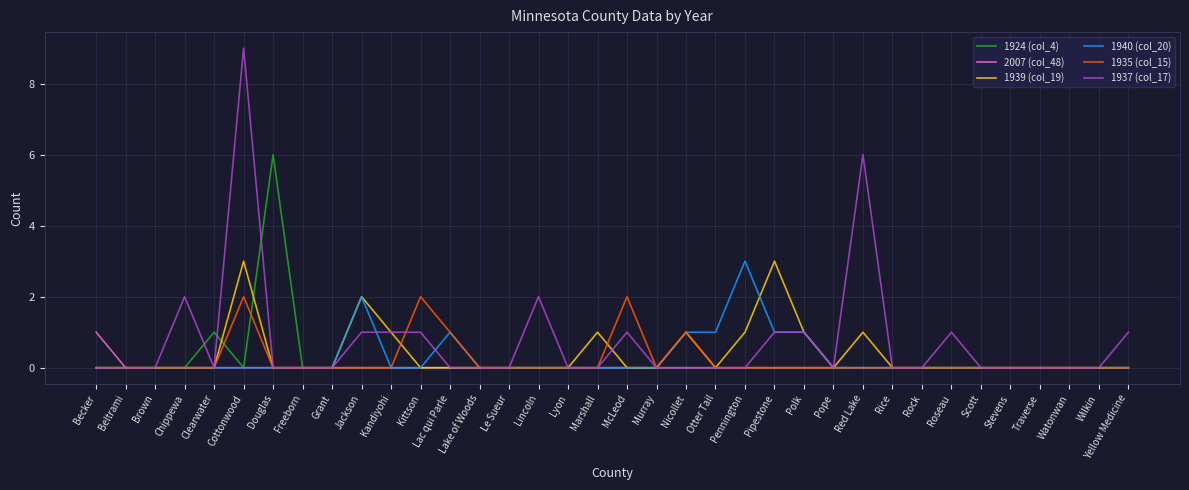

Which series has the largest range (max minus min)?

1937 (col_17)